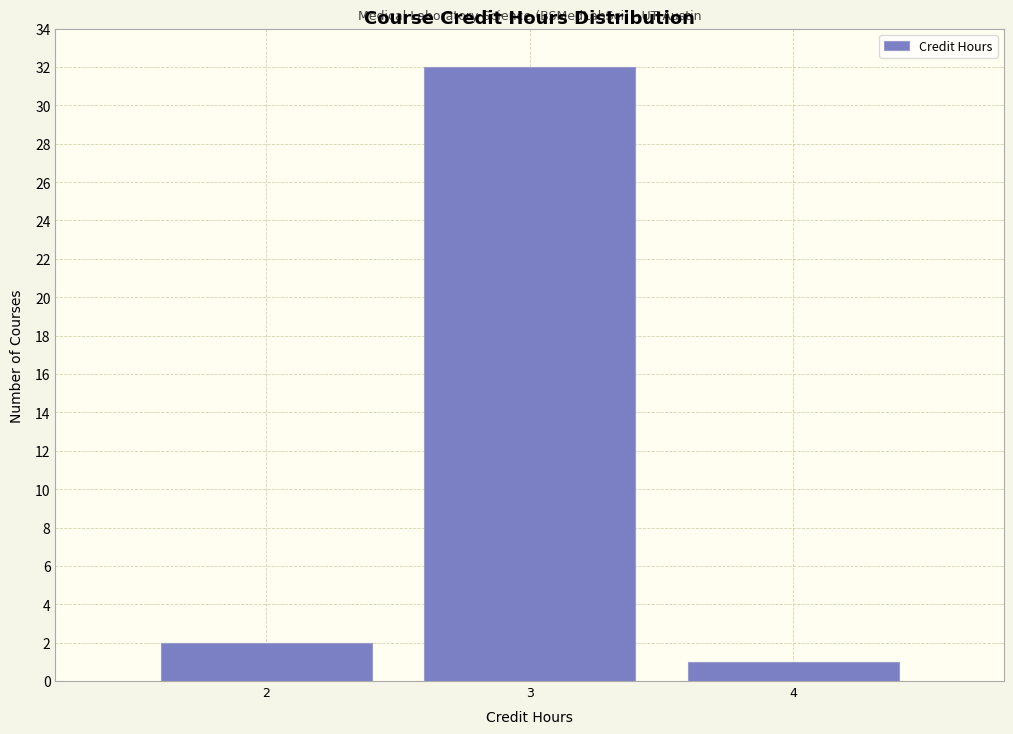

Reading left to right, list every bar in this chart as the range it spans on the x-axis followed by its height. The values are not printed on the chart, so give them approximately, as read against the axis.

1.5 to 2.5: 2
2.5 to 3.5: 32
3.5 to 4.5: 1